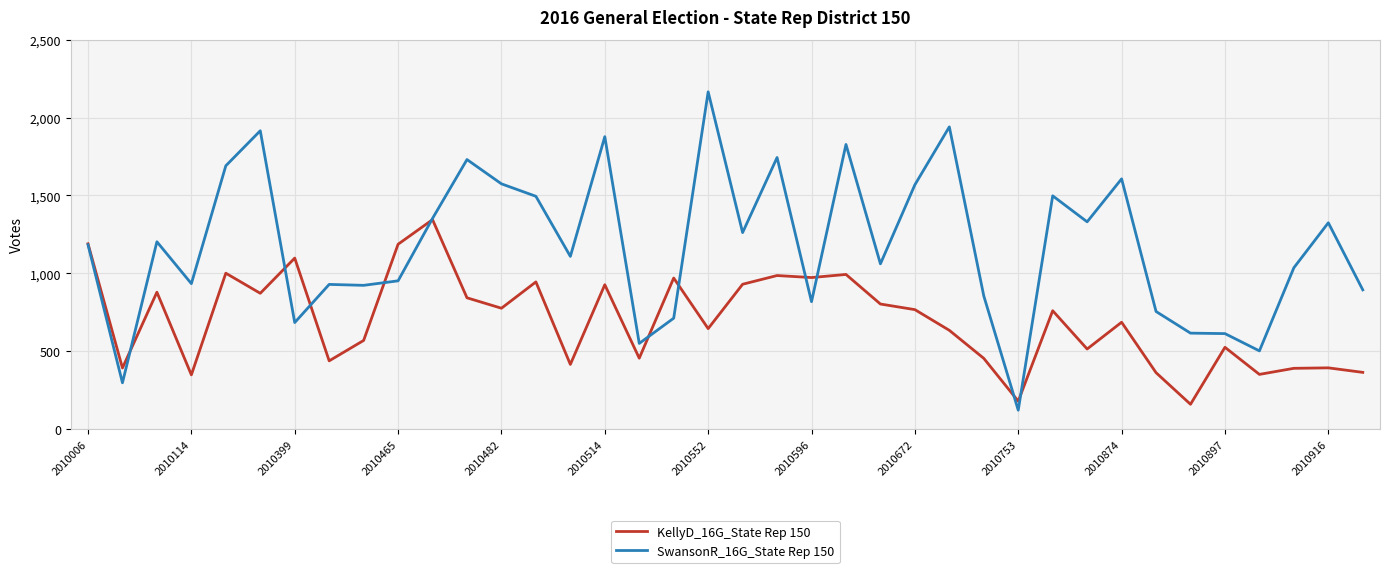

List the series in order of their peak value, highest first.

SwansonR_16G_State Rep 150, KellyD_16G_State Rep 150